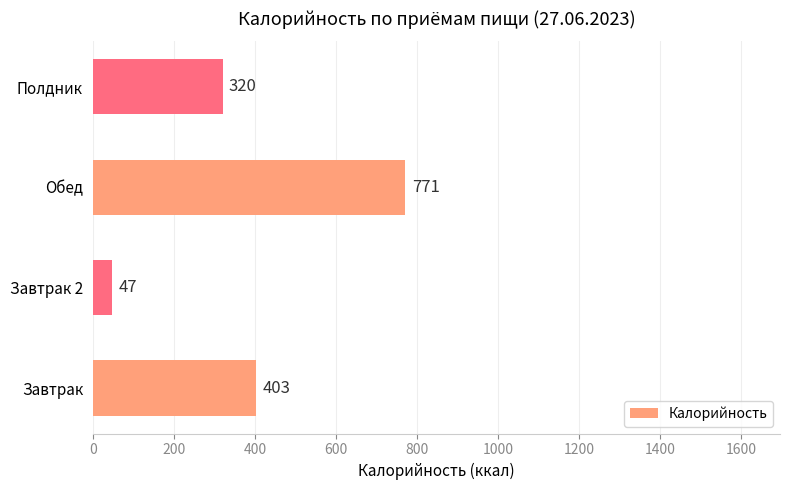

How many data points are less than 403?

2